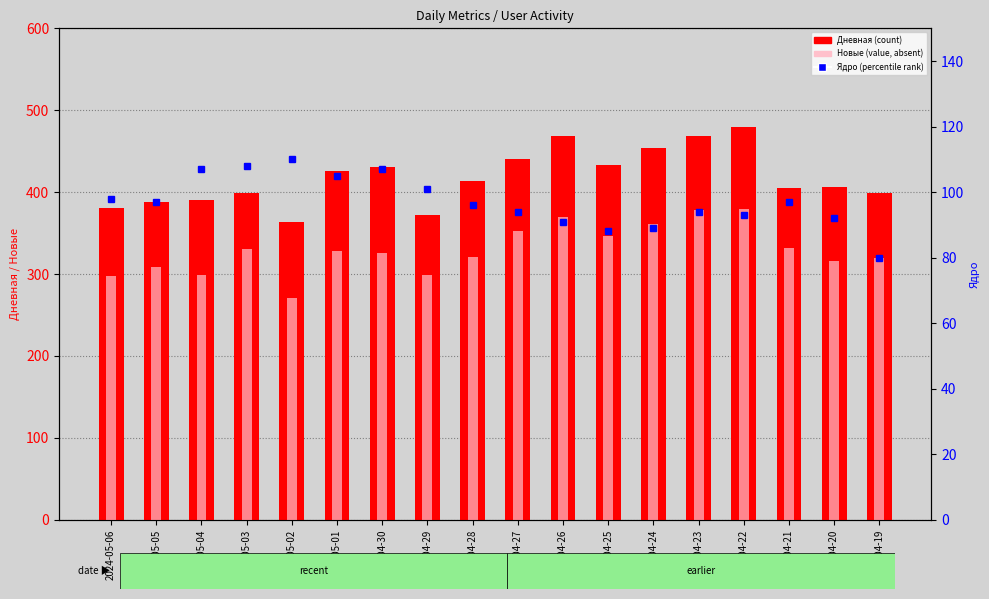

What are all the series names shown in the legend?

Дневная (count), Новые (value, absent), Ядро (percentile rank)